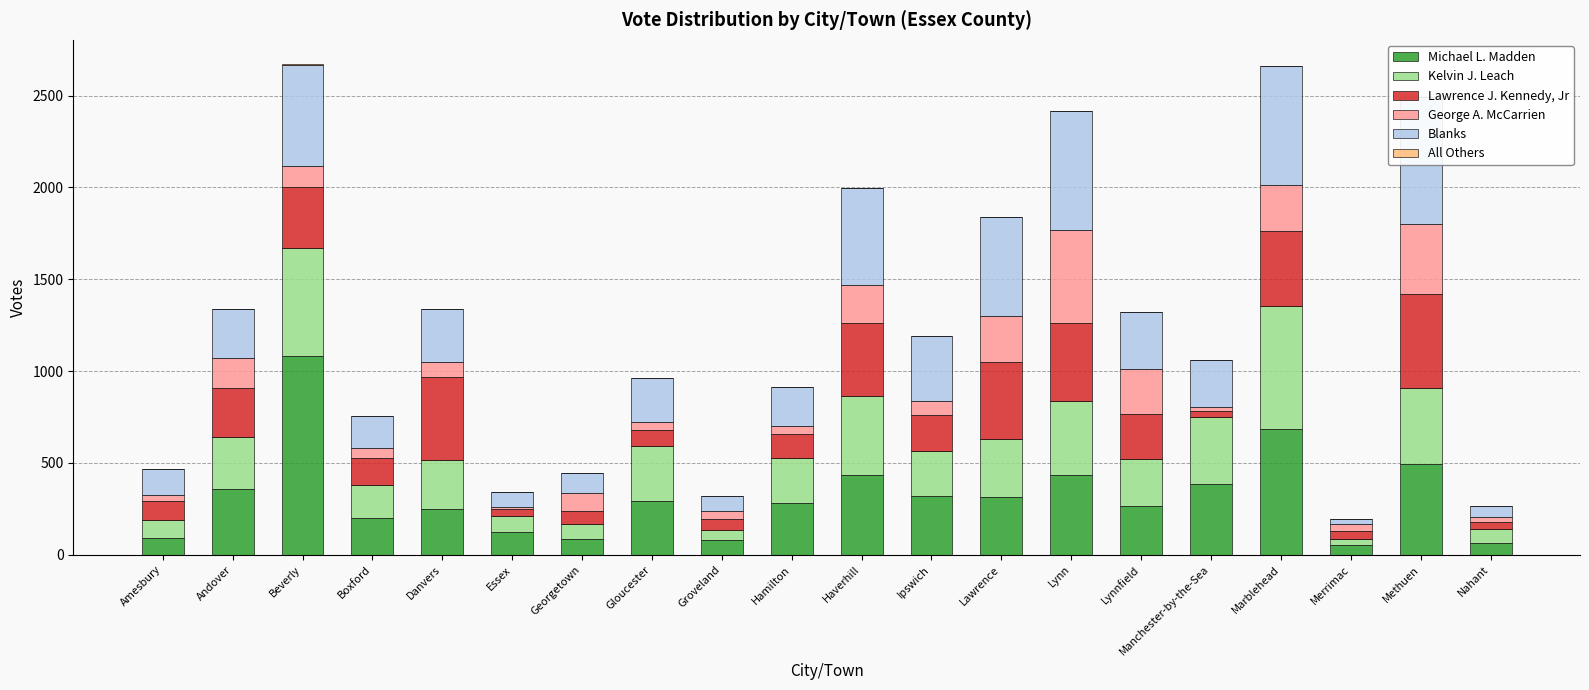

What is the maximum value shown in the chart?

1081